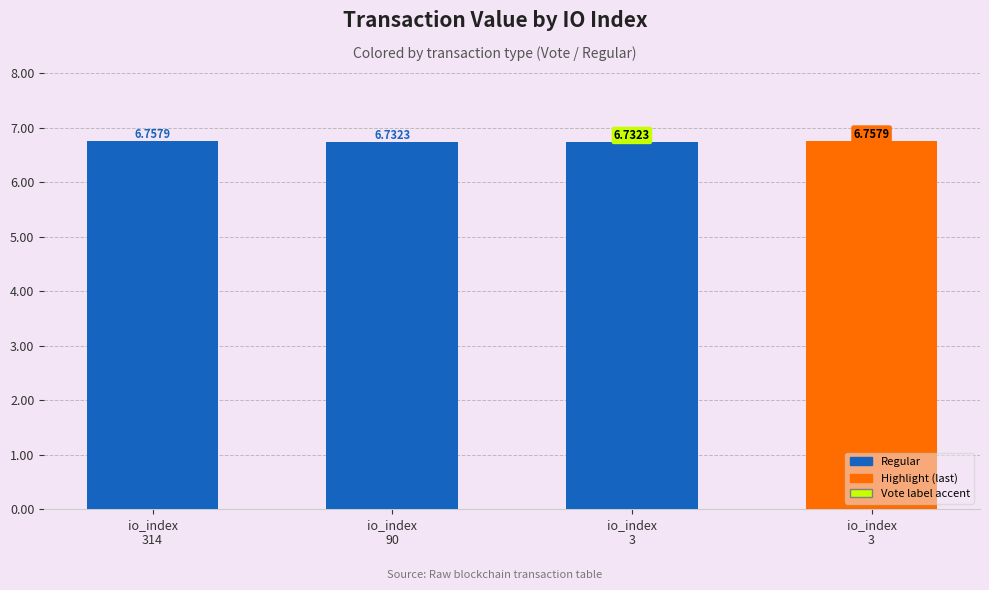

How many categories are shown in the chart?

4